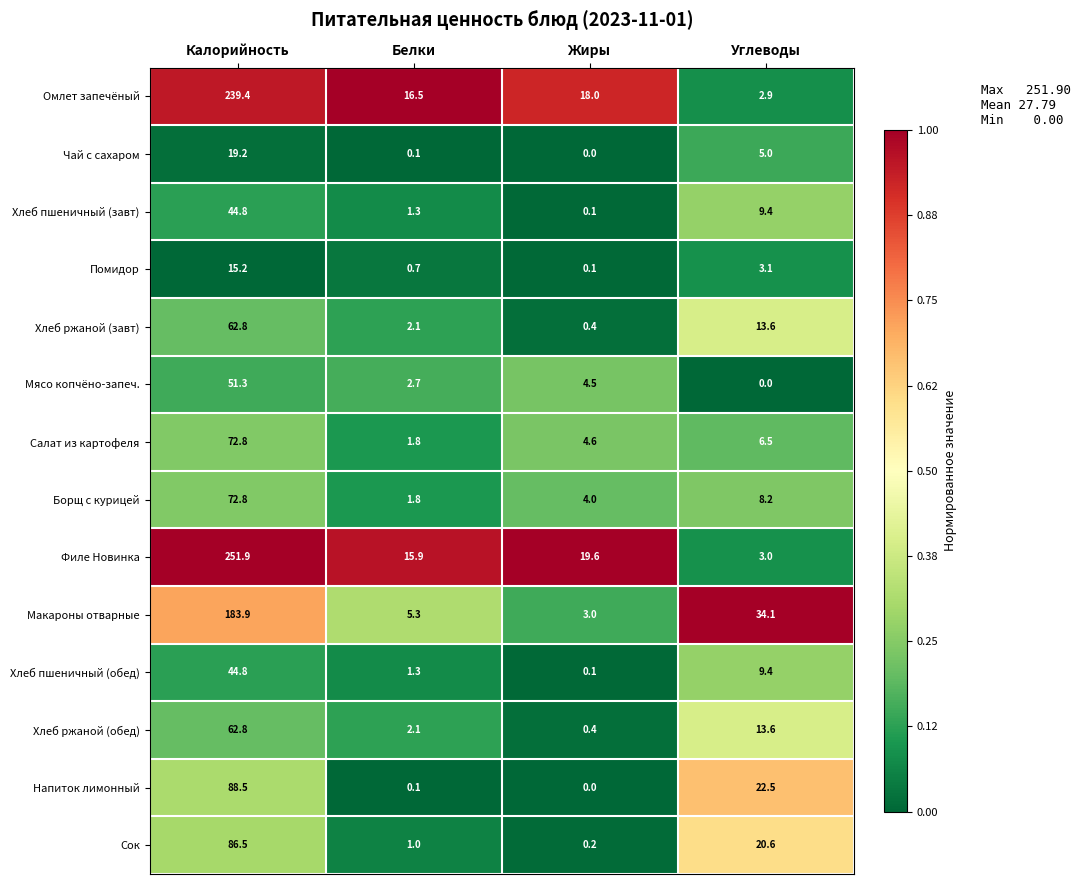

Count the number of categories in the chart.

4